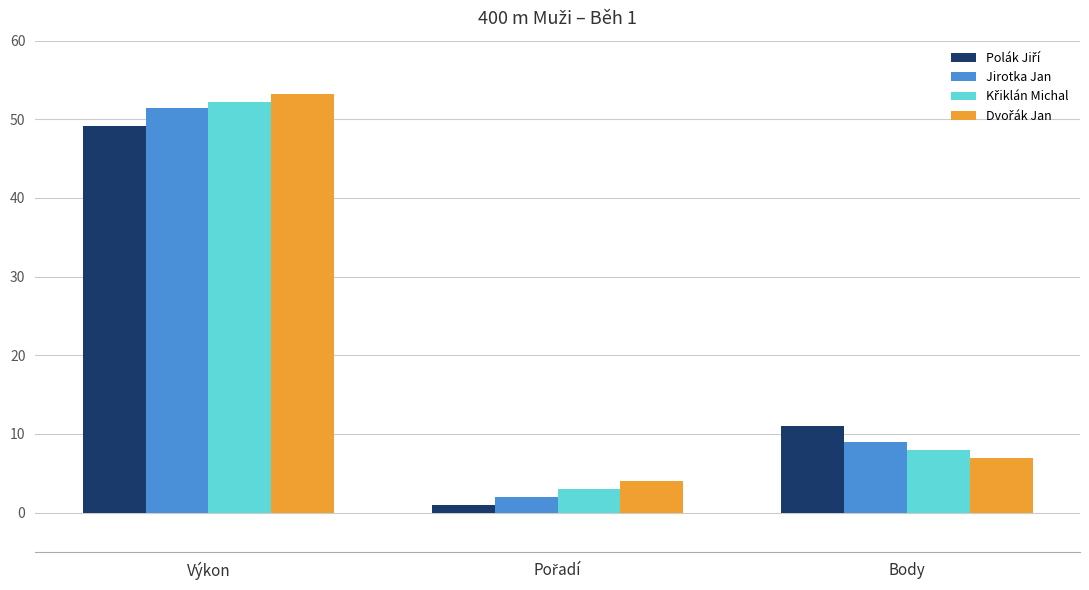

What is the difference between the maximum and minimum values in the Jirotka Jan series?

49.4